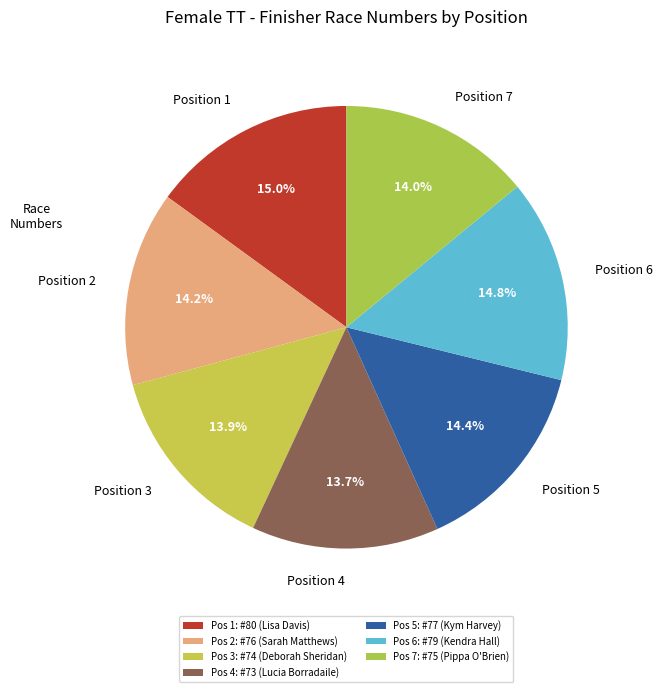

Approximately how many times larger is the value at Position 1 compared to Position 4?

1.1